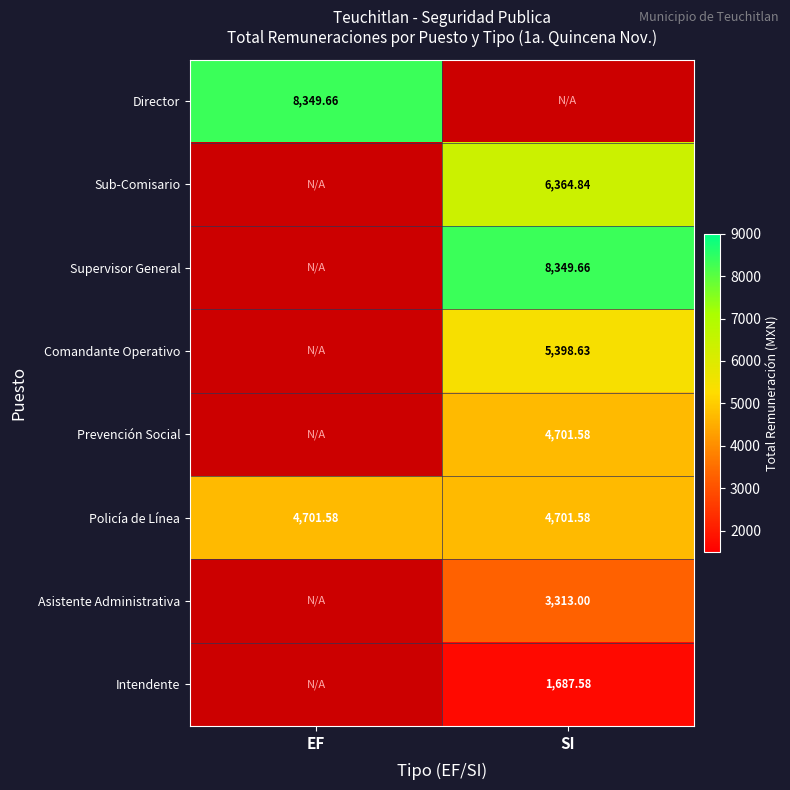

Between EF and SI, which is larger?

SI